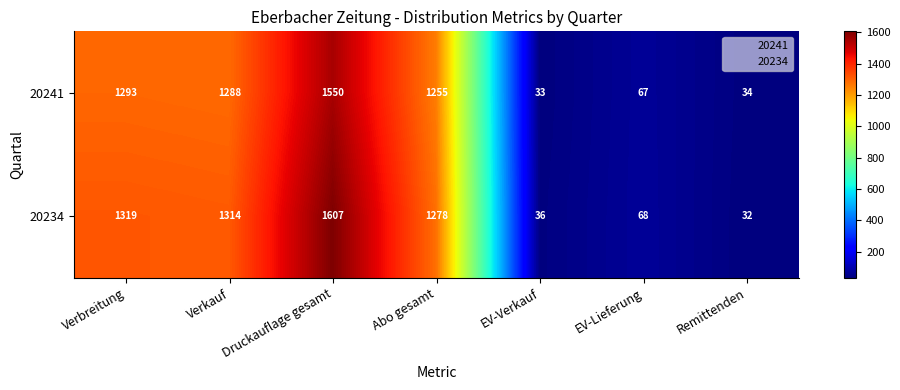

Which series has the largest total across all categories?

20234